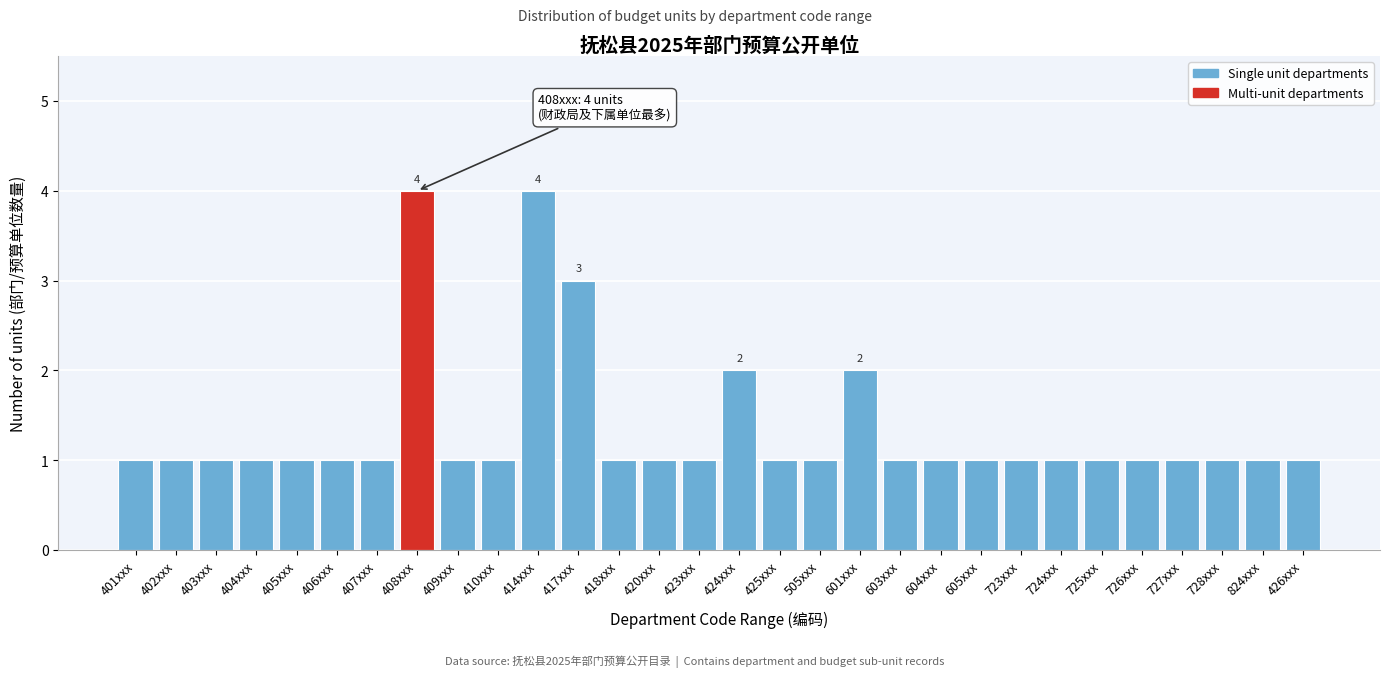

Reading left to right, transcribe all the data shown in this chart.

1	1	1	1	1	1	1	4	1	1	4	3	1	1	1	2	1	1	2	1	1	1	1	1	1	1	1	1	1	1